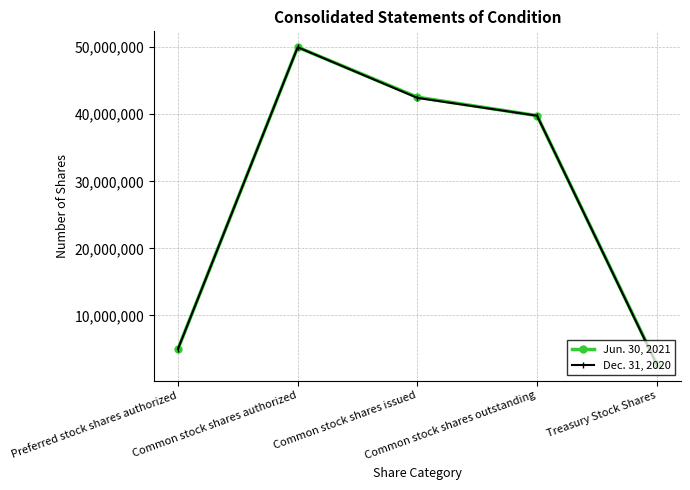

In Jun. 30, 2021, how many points are higher than both neighbors (excluding endpoints)?

1